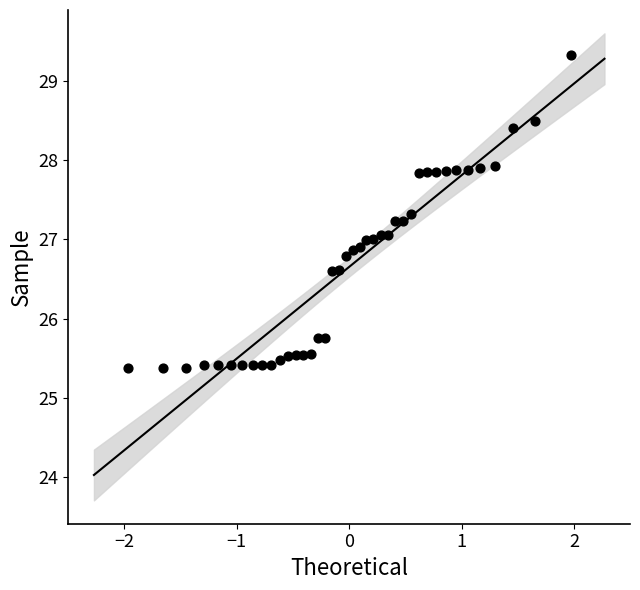

What is the range of X values (max minus min)?

3.9